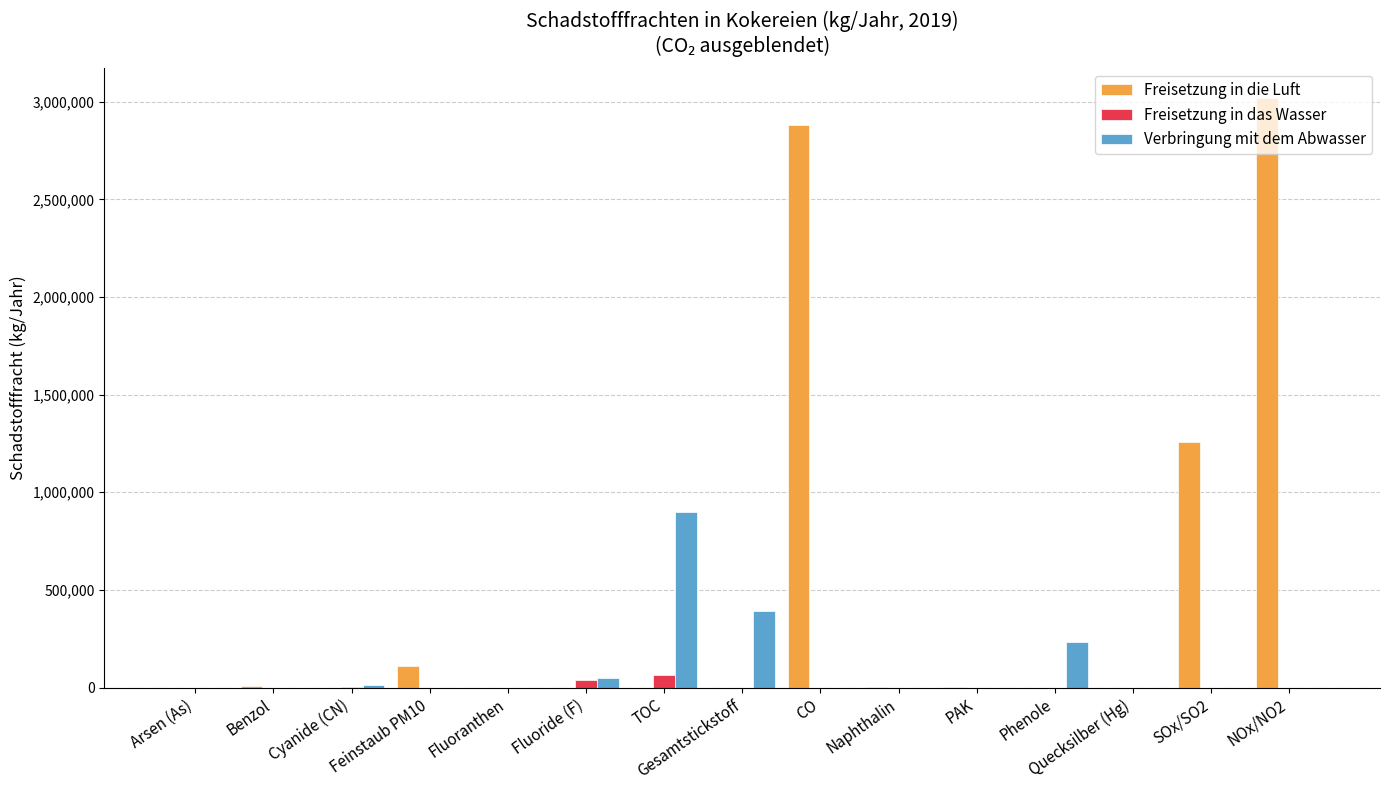

Where is Freisetzung in die Luft nearest to the value 1510500?

SOx/SO2